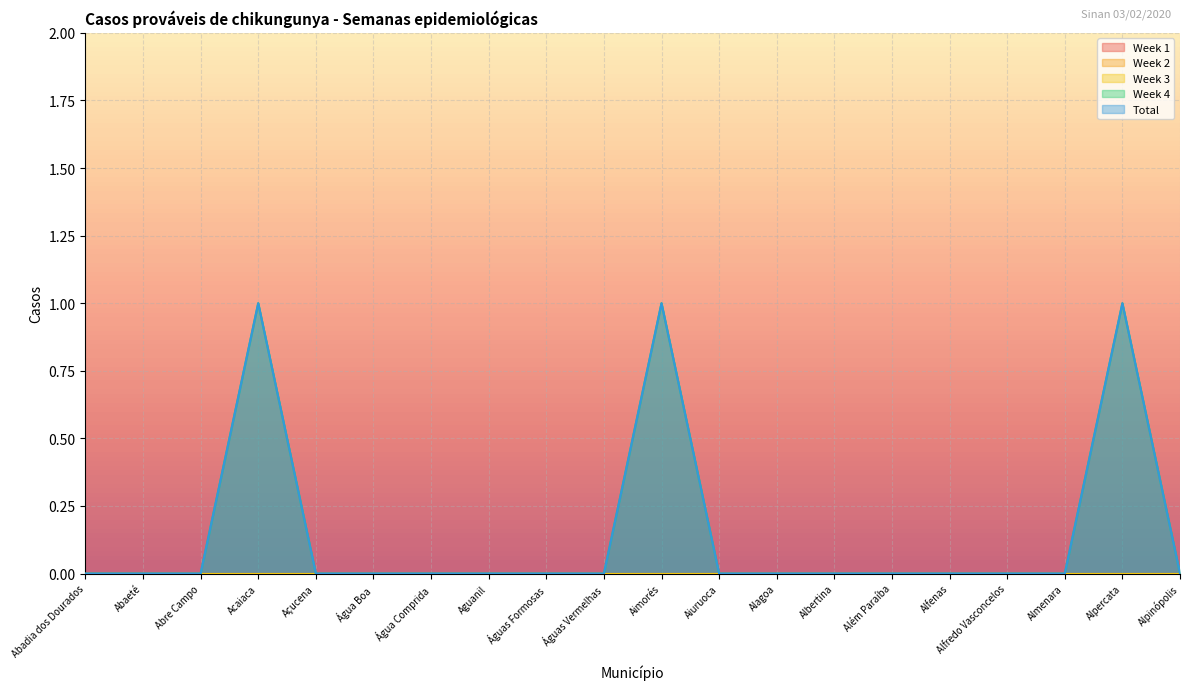

Reading right to left, what are all the values shown in this chart?

Week 1: 0	0	0	0	0	0	0	0	0	0	0	0	0	0	0	0	0	0	0	0
Week 2: 0	0	0	0	0	0	0	0	0	0	0	0	0	0	0	0	0	0	0	0
Week 3: 0	0	0	0	0	0	0	0	0	0	0	0	0	0	0	0	0	0	0	0
Week 4: 0	1	0	0	0	0	0	0	0	1	0	0	0	0	0	0	1	0	0	0
Total: 0	1	0	0	0	0	0	0	0	1	0	0	0	0	0	0	1	0	0	0